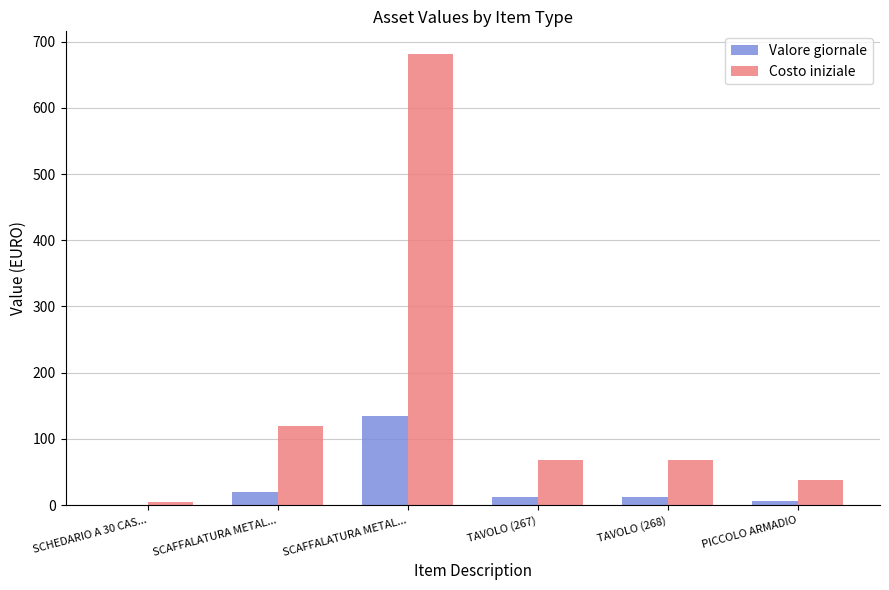

What is the label of the 5th bar from the right?

SCAFFALATURA METAL...